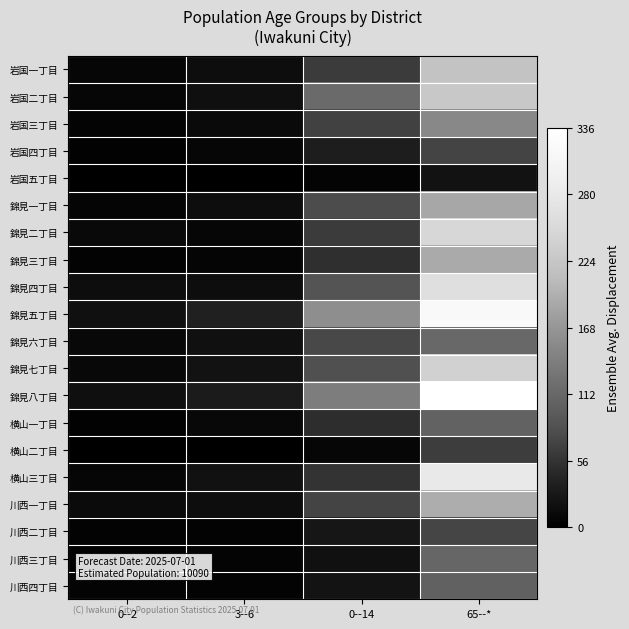

Reading left to right, list all the values displayed in this chart.

岩国一丁目: 0--2=8	3--6=16	0--14=63	65--*=220
岩国二丁目: 0--2=9	3--6=18	0--14=115	65--*=228
岩国三丁目: 0--2=6	3--6=13	0--14=69	65--*=152
岩国四丁目: 0--2=3	3--6=9	0--14=34	65--*=72
岩国五丁目: 0--2=0	3--6=0	0--14=6	65--*=21
錦見一丁目: 0--2=7	3--6=17	0--14=80	65--*=187
錦見二丁目: 0--2=11	3--6=9	0--14=64	65--*=250
錦見三丁目: 0--2=4	3--6=7	0--14=52	65--*=190
錦見四丁目: 0--2=16	3--6=16	0--14=87	65--*=263
錦見五丁目: 0--2=19	3--6=38	0--14=160	65--*=320
錦見六丁目: 0--2=10	3--6=19	0--14=75	65--*=112
錦見七丁目: 0--2=10	3--6=21	0--14=83	65--*=241
錦見八丁目: 0--2=18	3--6=32	0--14=139	65--*=336
横山一丁目: 0--2=3	3--6=10	0--14=50	65--*=106
横山二丁目: 0--2=1	3--6=0	0--14=8	65--*=65
横山三丁目: 0--2=8	3--6=20	0--14=56	65--*=282
川西一丁目: 0--2=14	3--6=17	0--14=71	65--*=193
川西二丁目: 0--2=4	3--6=4	0--14=25	65--*=73
川西三丁目: 0--2=2	3--6=6	0--14=19	65--*=111
川西四丁目: 0--2=6	3--6=5	0--14=23	65--*=104